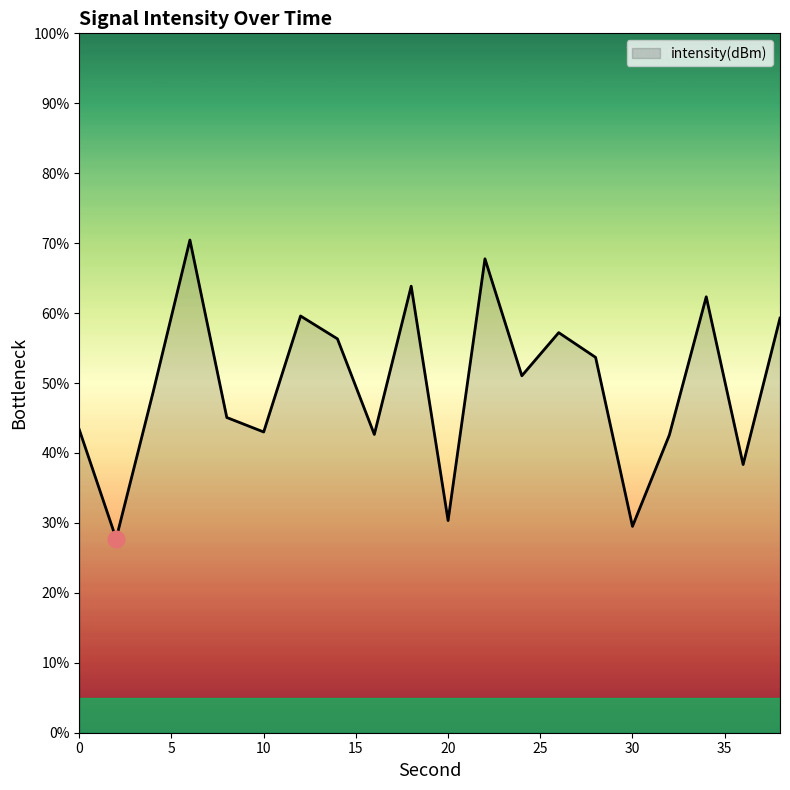

Count the number of values greater than 51.

10